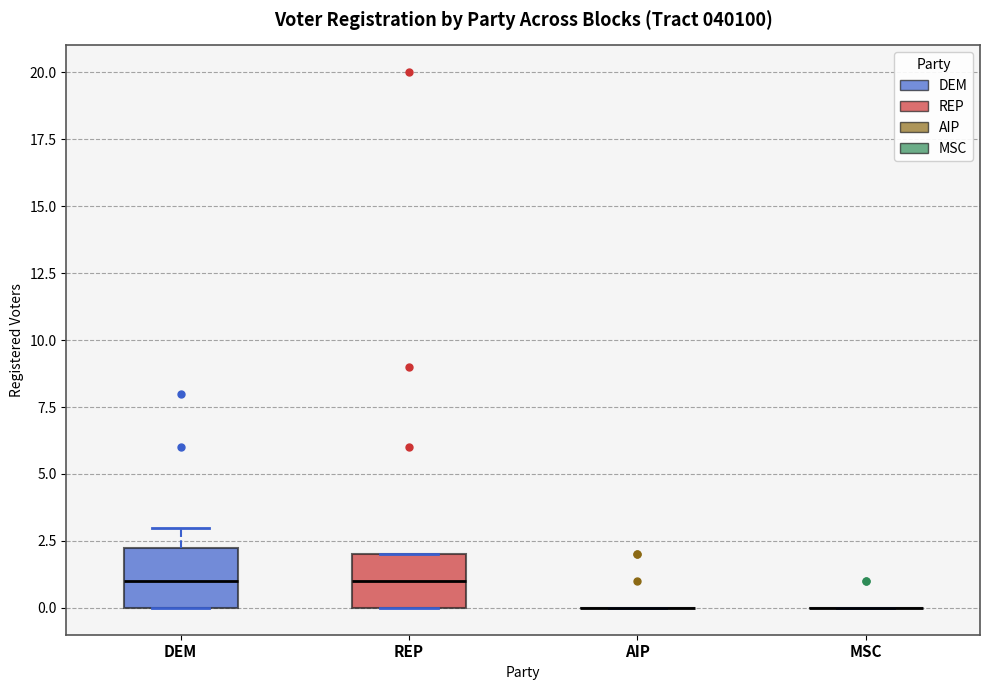

Where is the lower edge of the box for REP on the y-axis? The values are not printed on the chart, so give them approximately, as read against the axis.

0.0